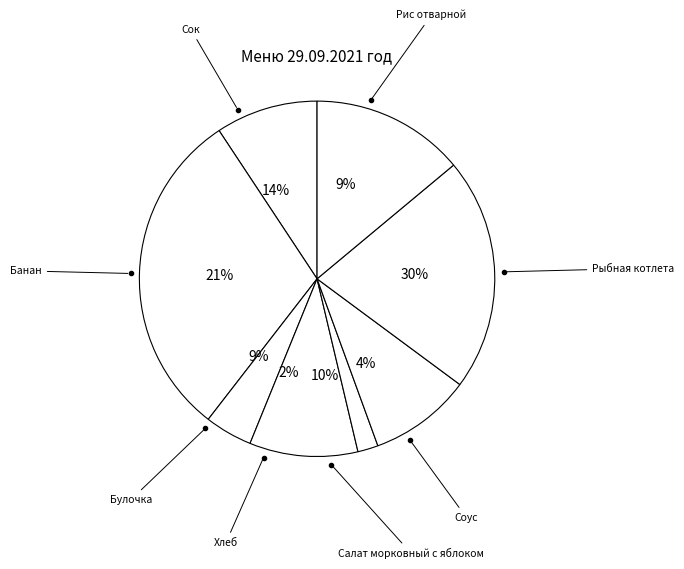

Rank the categories by value from highest to lowest.

Рыбная котлета, Банан, Сок, Салат морковный с яблоком, Рис отварной, Булочка, Соус, Хлеб